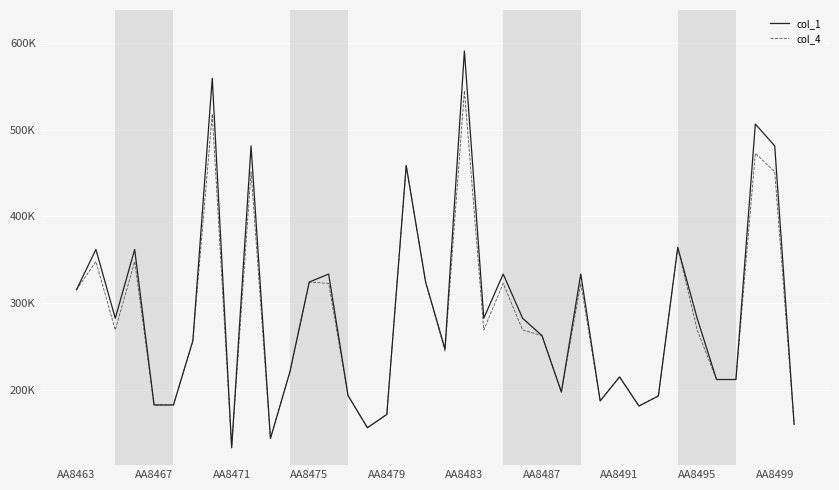

Which series has the largest total across all categories?

col_1